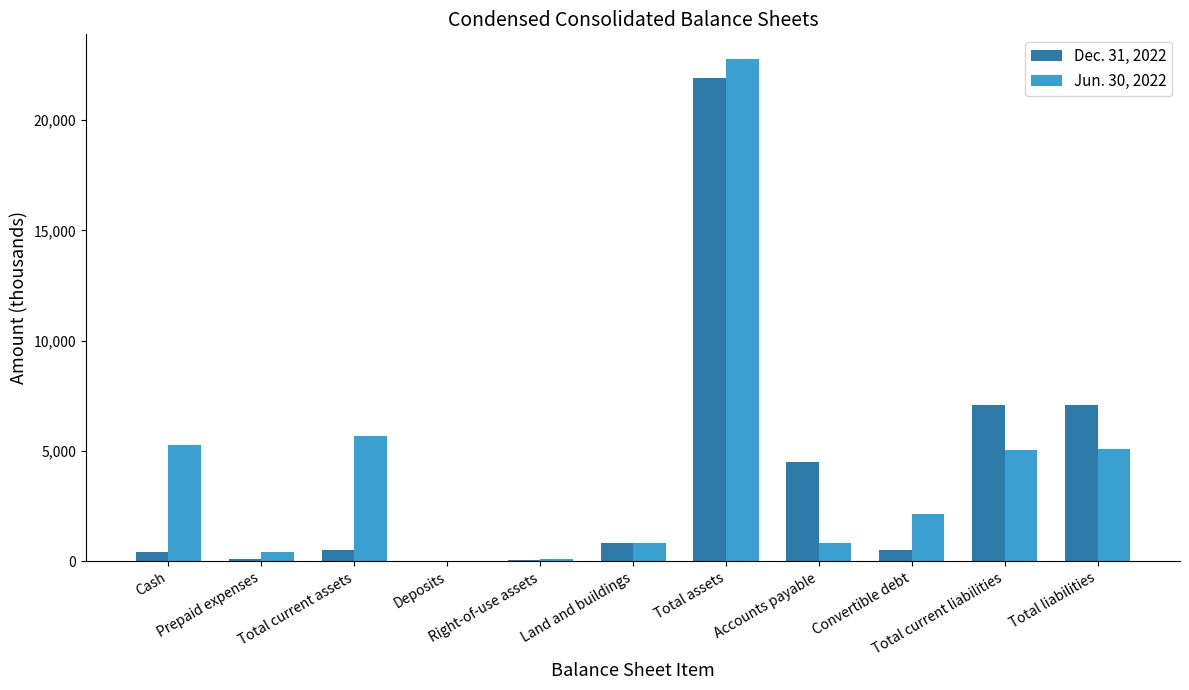

What is the greatest value displayed?

22756